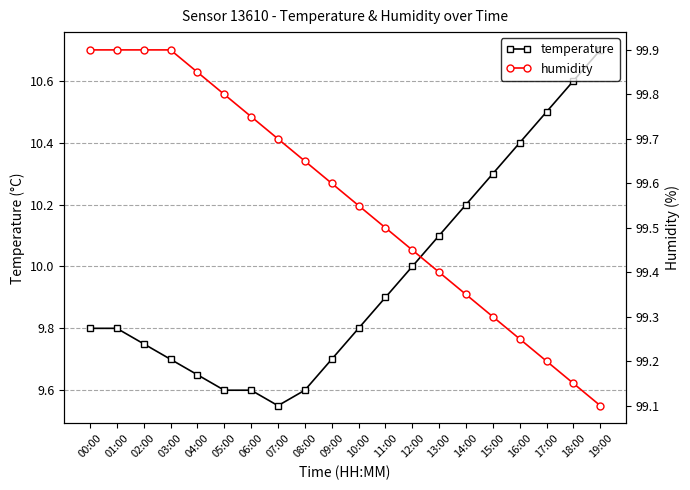

What is the difference between the maximum and minimum values in the temperature series?

1.1